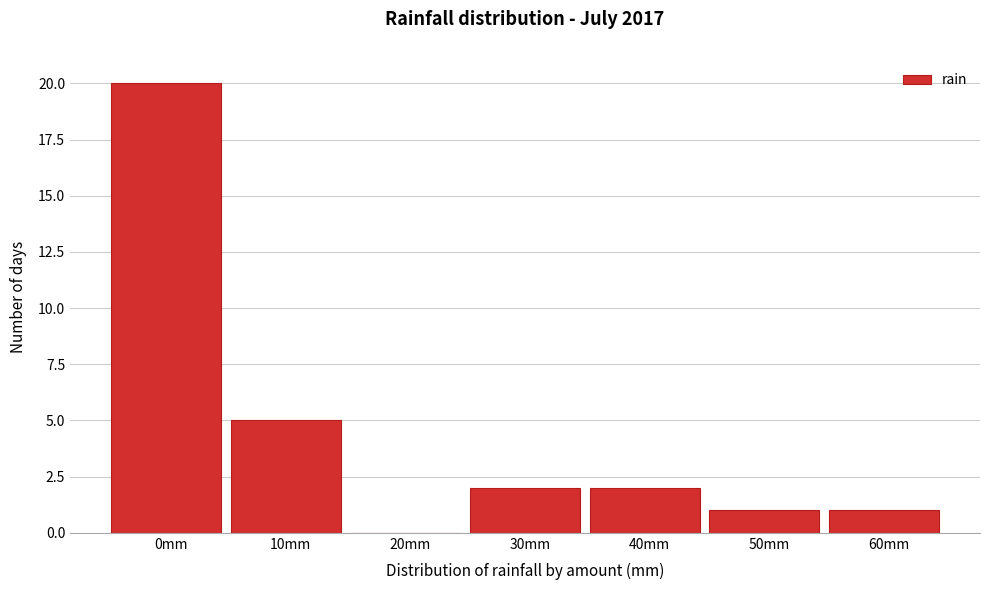

Reading left to right, transcribe all the data shown in this chart.

0mm=20	10mm=5	20mm=0	30mm=2	40mm=2	50mm=1	60mm=1